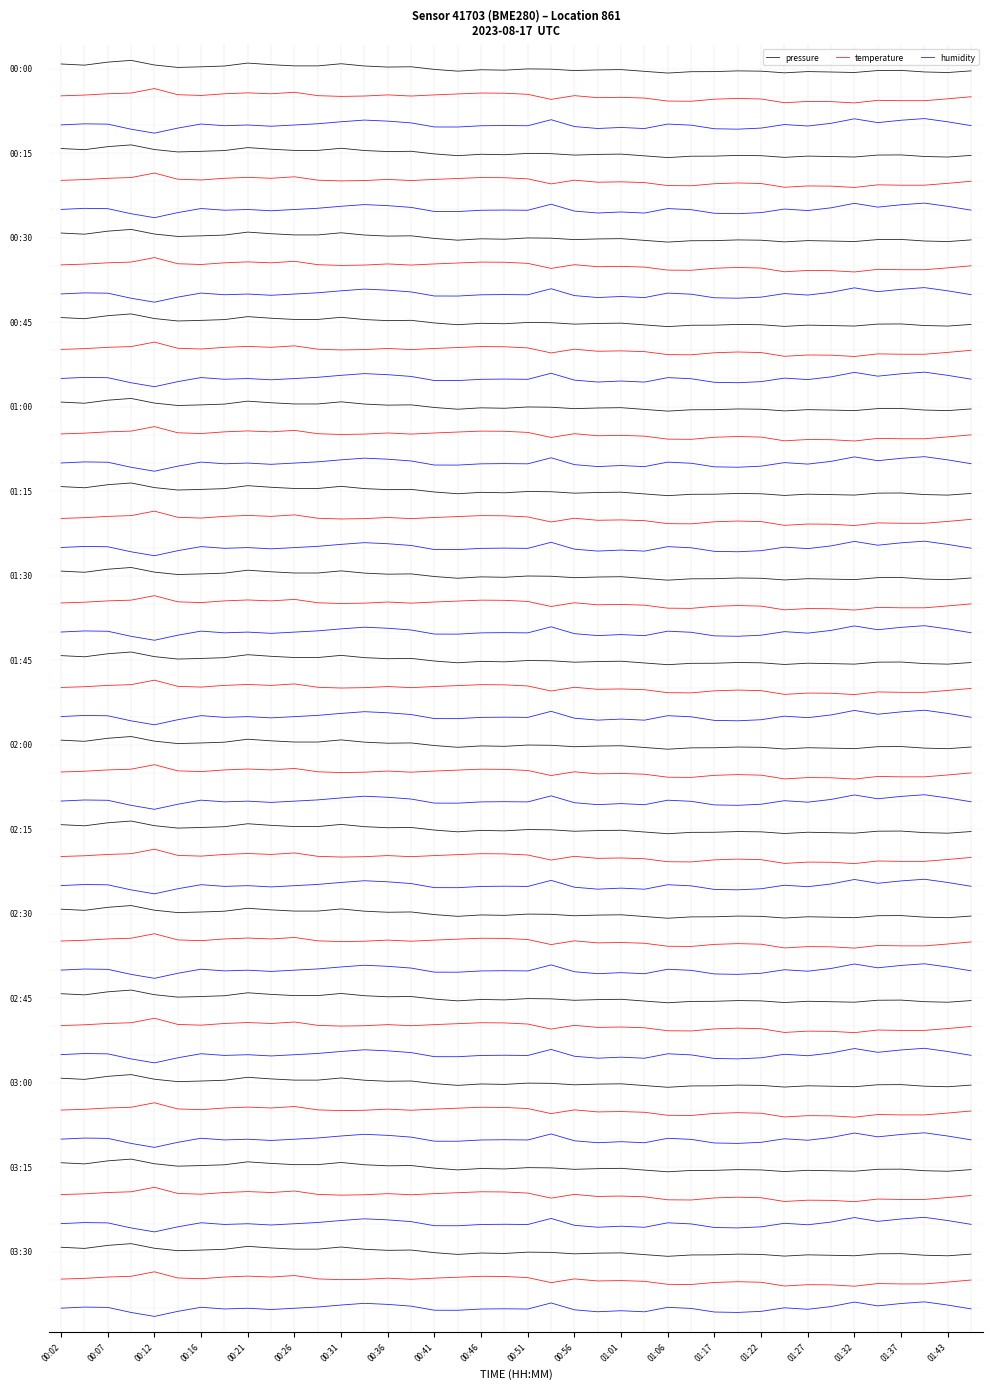

How many data points in temperature are above -1?

1